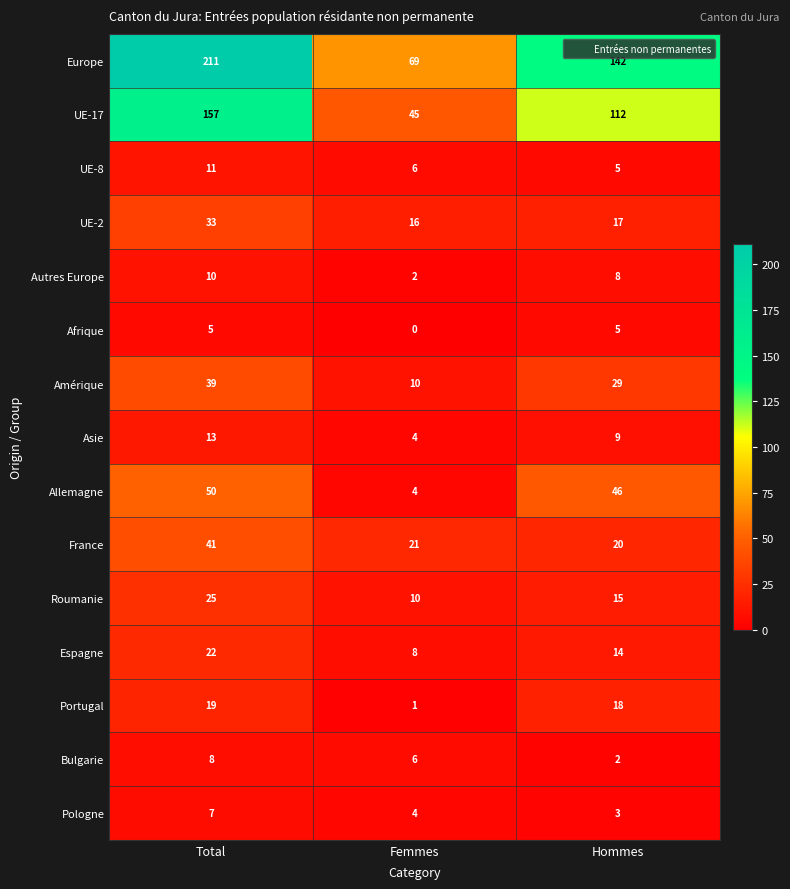

Rank the series by their maximum value, from highest to lowest.

Europe, UE-17, Allemagne, France, Amérique, UE-2, Roumanie, Espagne, Portugal, Asie, UE-8, Autres Europe, Bulgarie, Pologne, Afrique